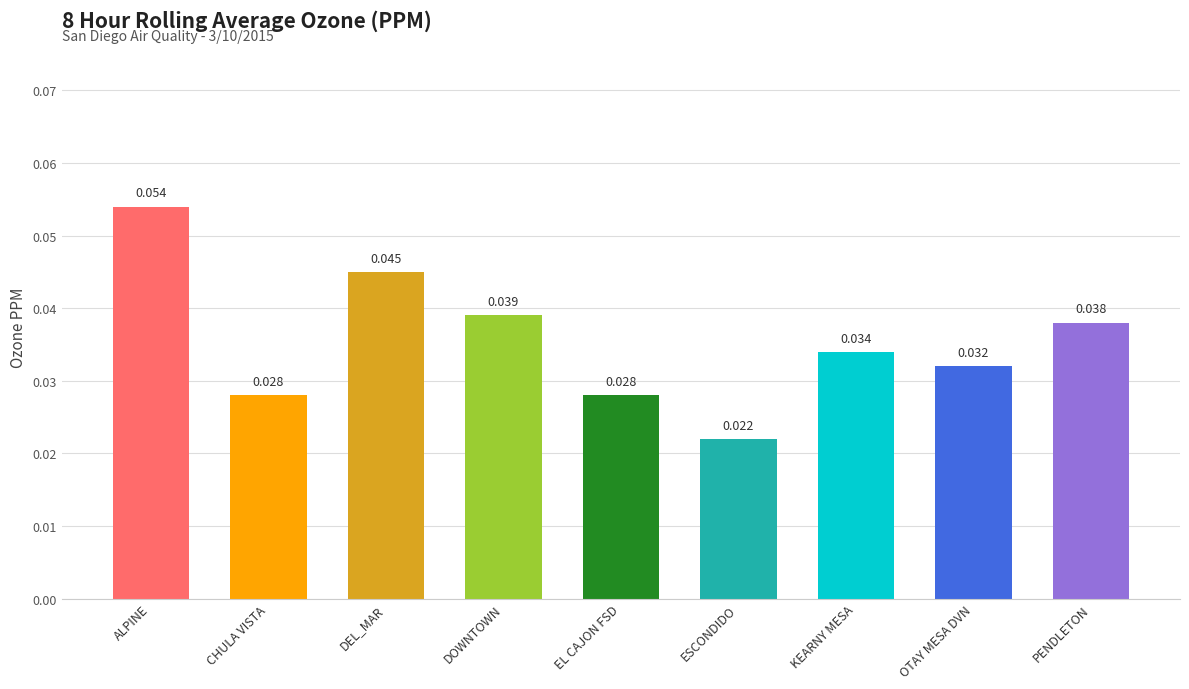

Which category has the highest value across all series?

ALPINE